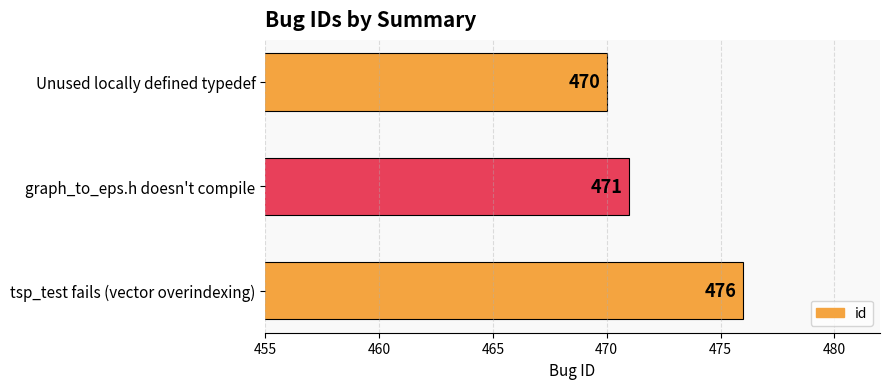

How many distinct data groups are displayed?

1